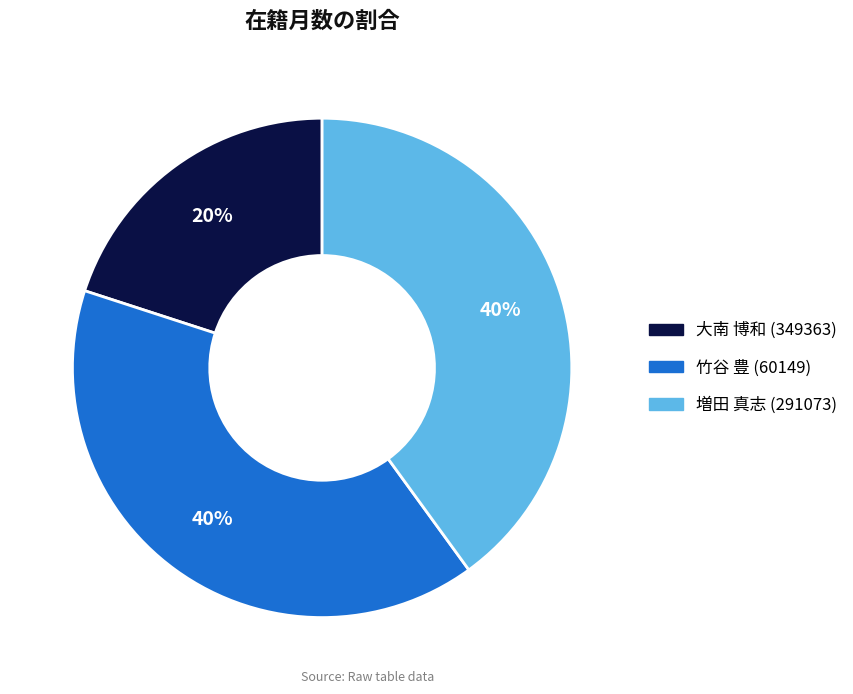

To the nearest percent, what is the average slice percentage?

33%